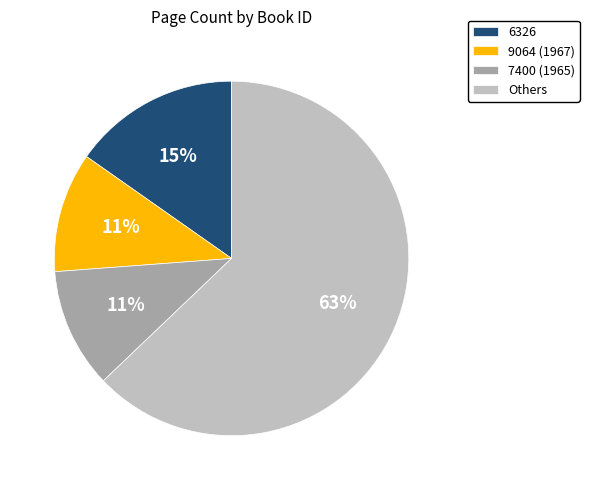

The 7400 (1965) slice represents 1% of the pie. True or false?

False